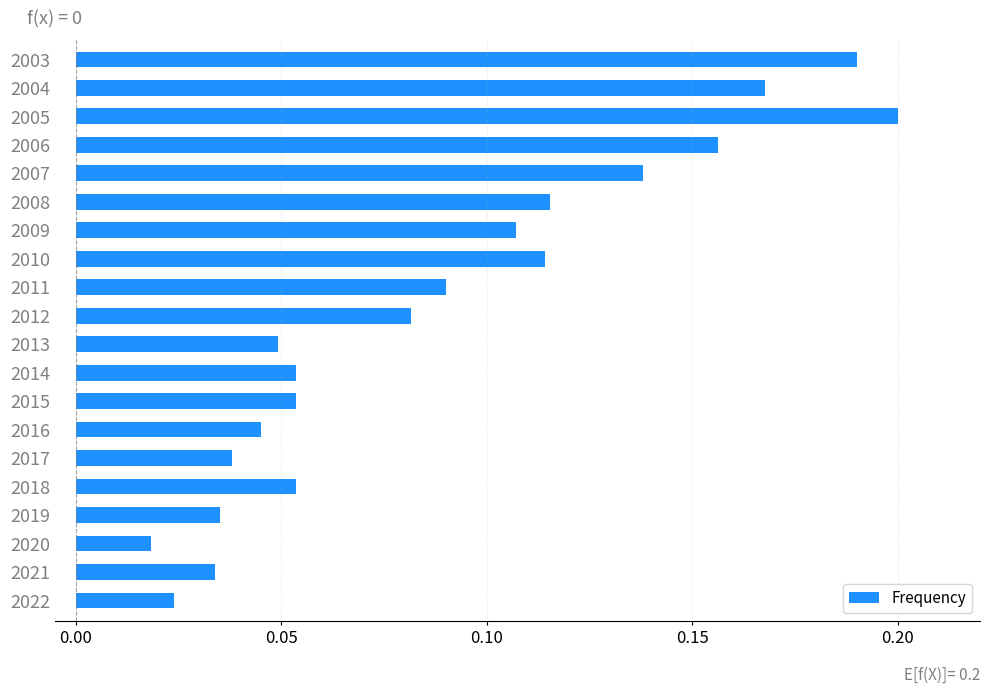

Which has a higher value, 2008 or 2013?

2008